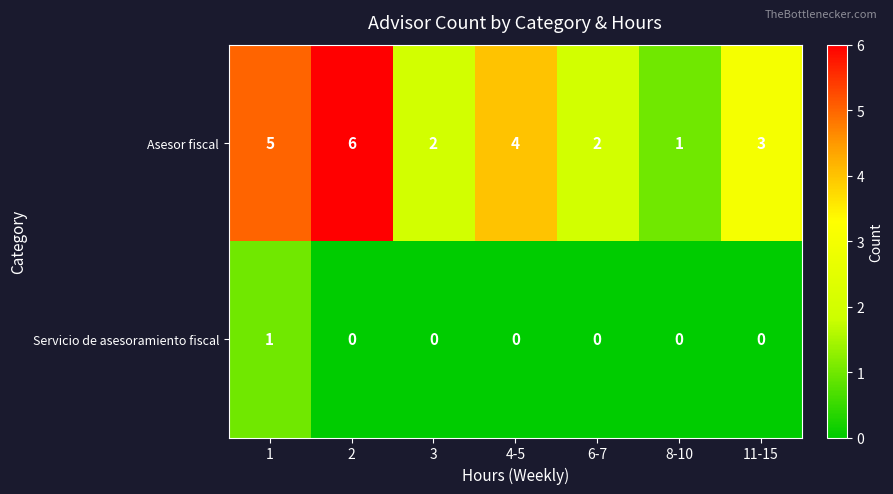

At which label is Asesor fiscal closest to 3?

11-15